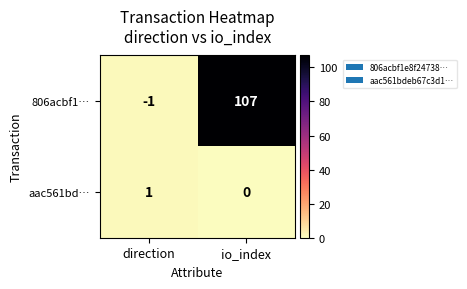

What is the total value across all series at direction?

0